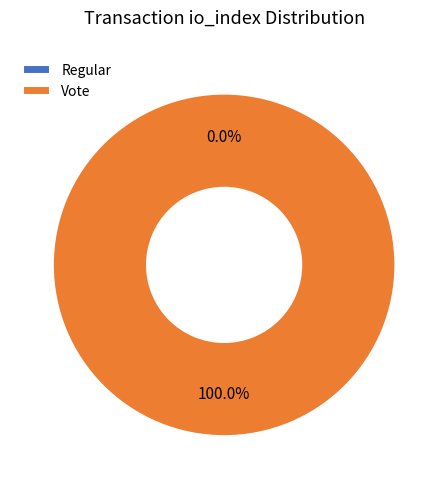

Which category has the biggest portion of the pie?

Vote